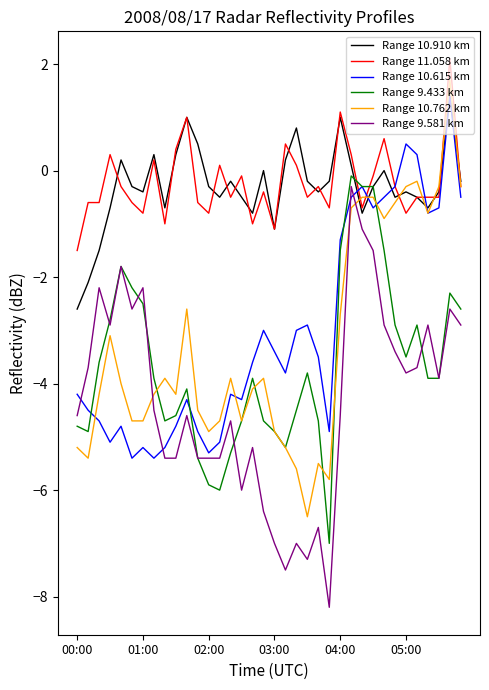

What is the lowest value of the Range 10.910 km series?

-2.6